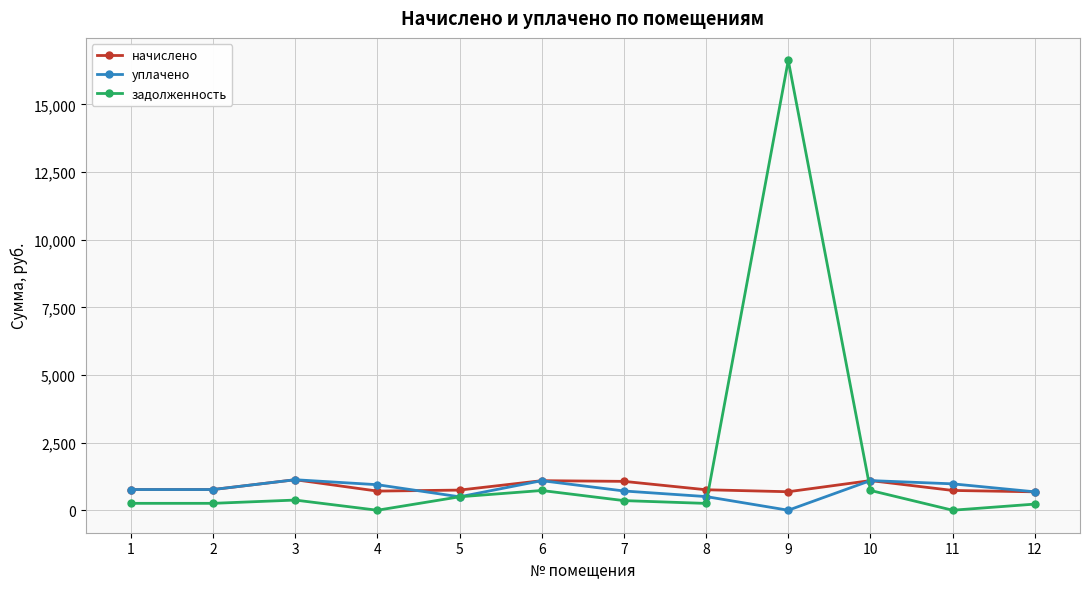

What is the value of the уплачено point at the 4th from the left?

943.4